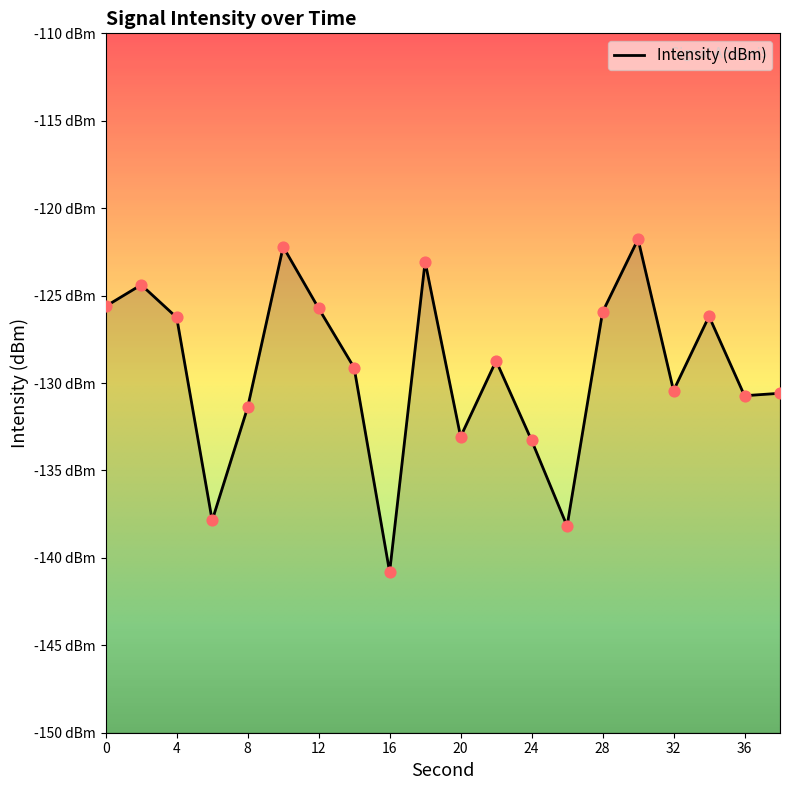

Between 16 and 6, which is larger?

6